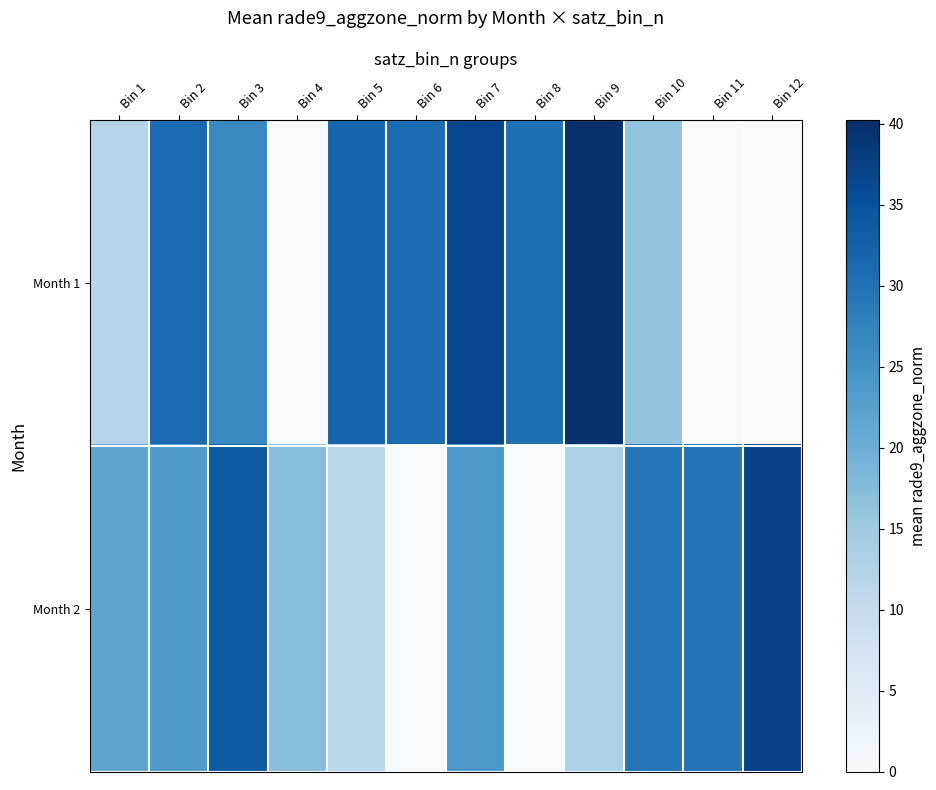

List the series in order of their overall mean, highest first.

Month 1, Month 2